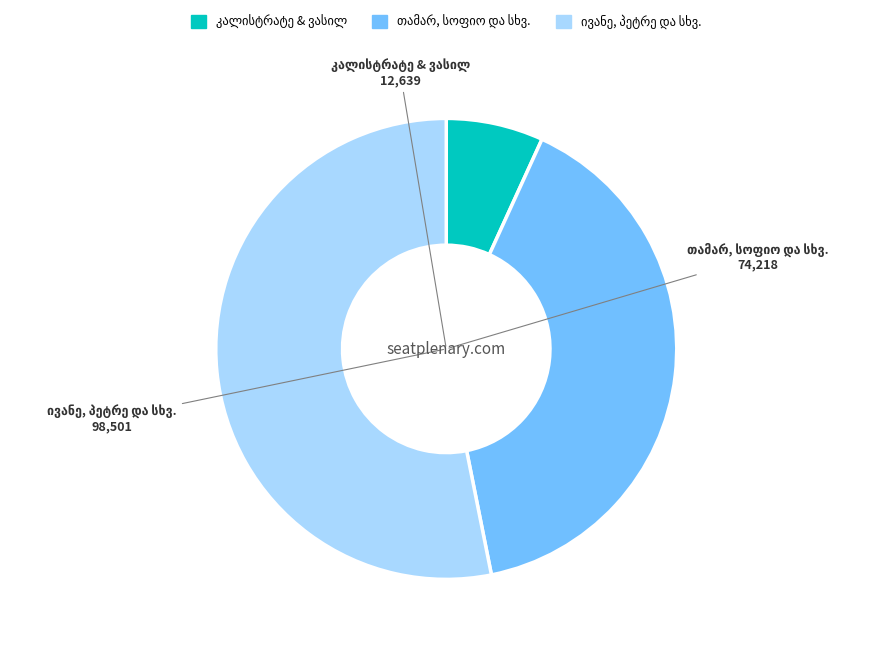

Does any single category account for the majority?

Yes